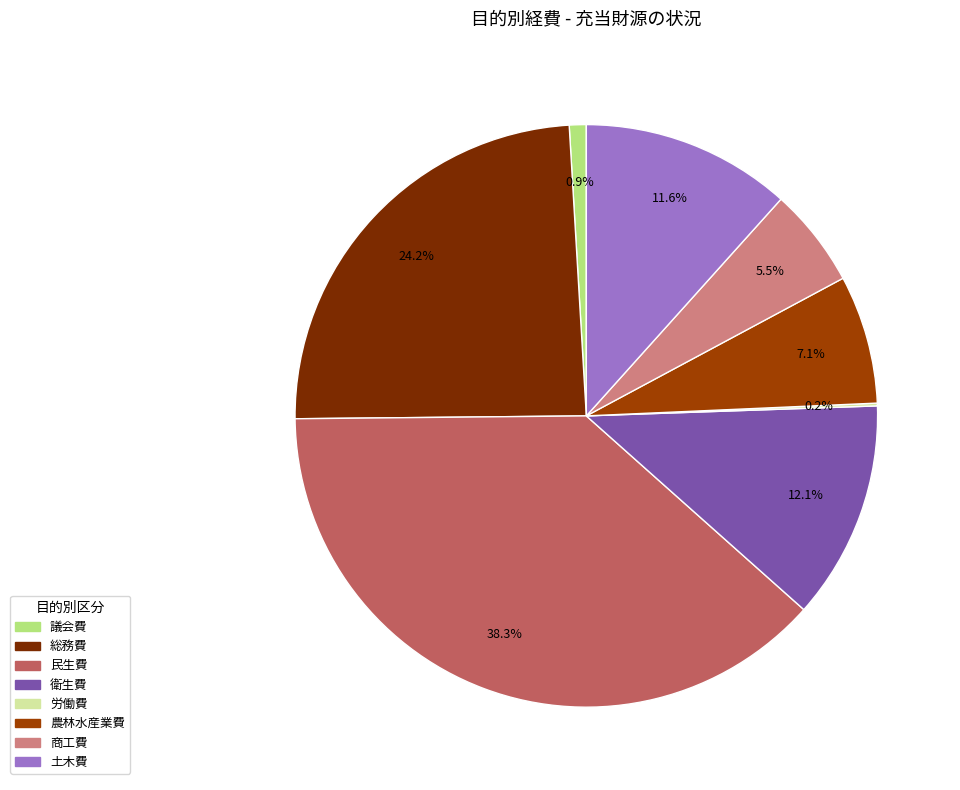

Which slice is the largest?

民生費